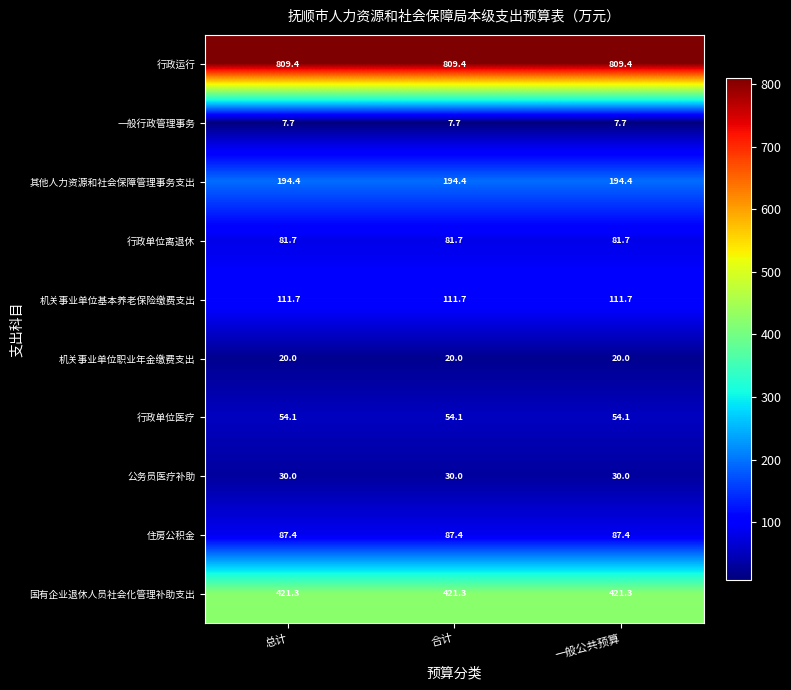

Rank the series by their maximum value, from highest to lowest.

行政运行, 国有企业退休人员社会化管理补助支出, 其他人力资源和社会保障管理事务支出, 机关事业单位基本养老保险缴费支出, 住房公积金, 行政单位离退休, 行政单位医疗, 公务员医疗补助, 机关事业单位职业年金缴费支出, 一般行政管理事务